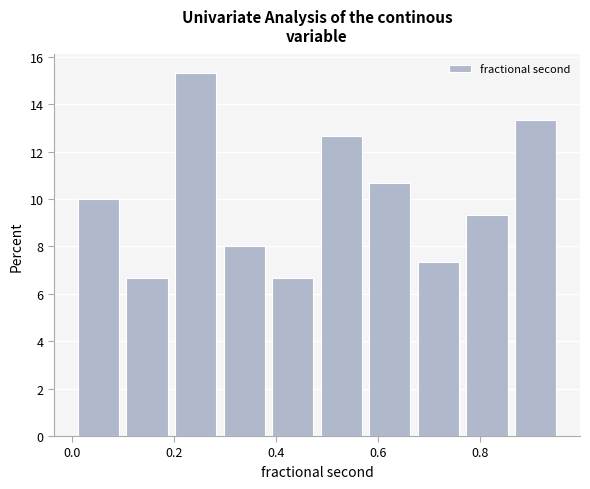

How tall is the bar that spans 0.20 to 0.30 on the x-axis? Neither the bar edges nor the heights are printed on the chart, so give them approximately, as read against the axes.

15.4